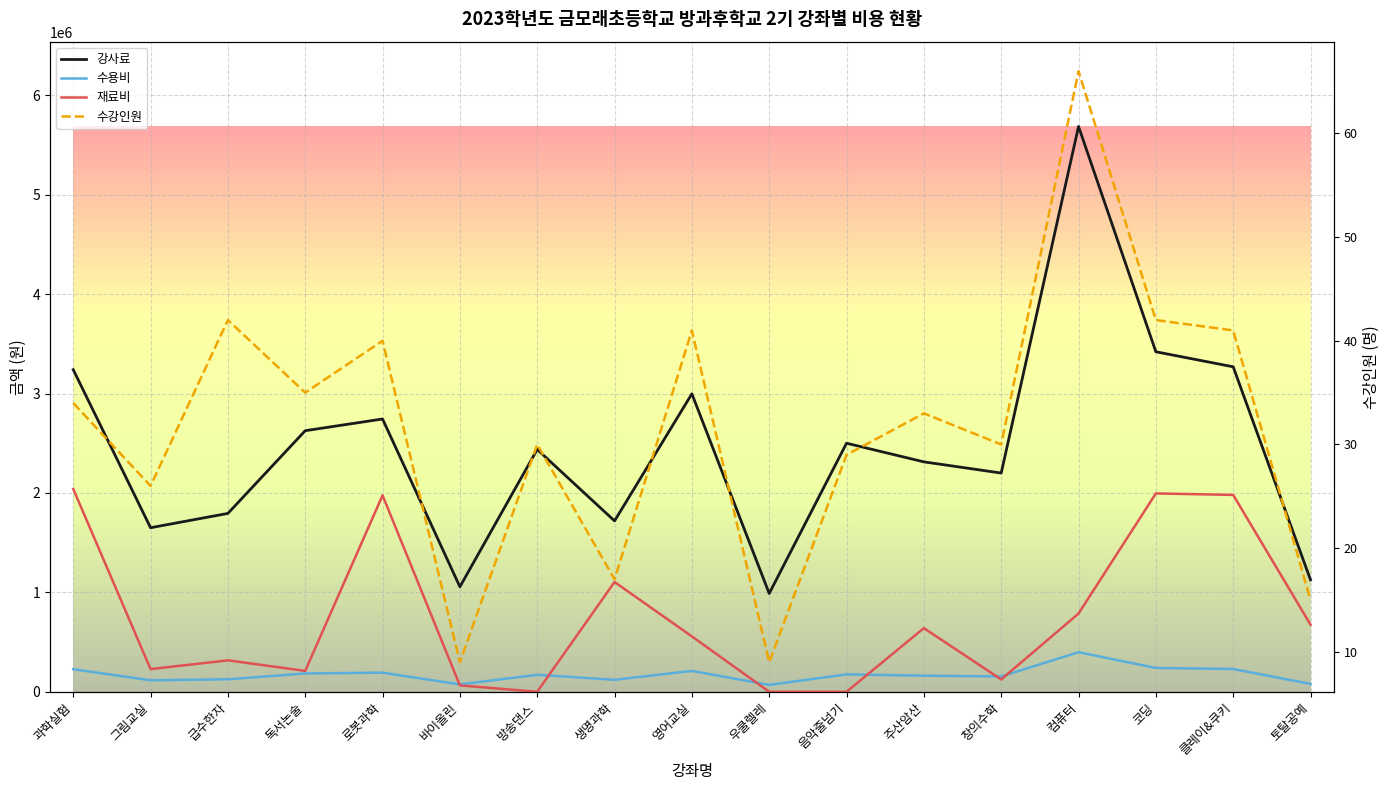

Is the value of 수용비 at 그림교실 greater than the value of 재료비 at 바이올린?

Yes